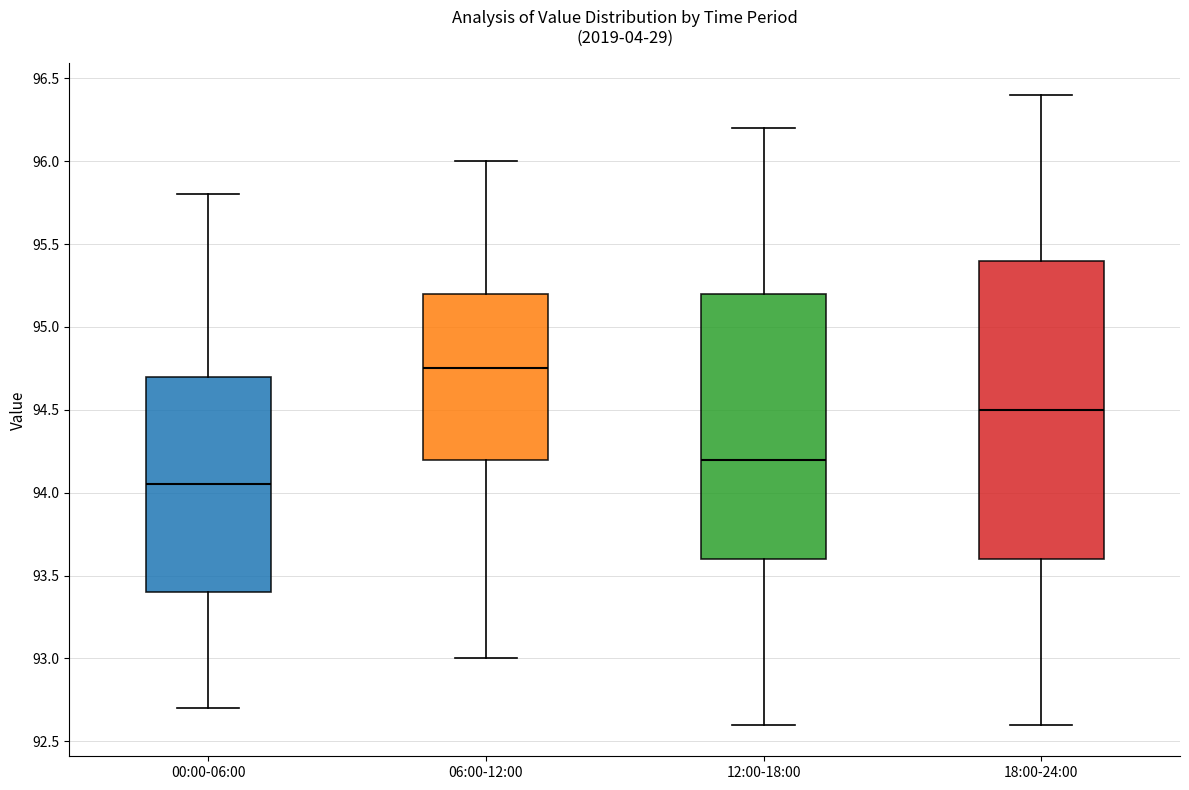

Where is the upper edge of the box for 12:00-18:00 on the y-axis? The values are not printed on the chart, so give them approximately, as read against the axis.

95.20